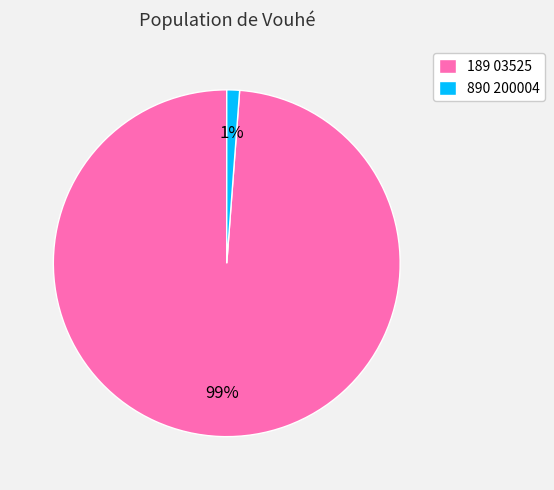

Does any single category account for the majority?

Yes